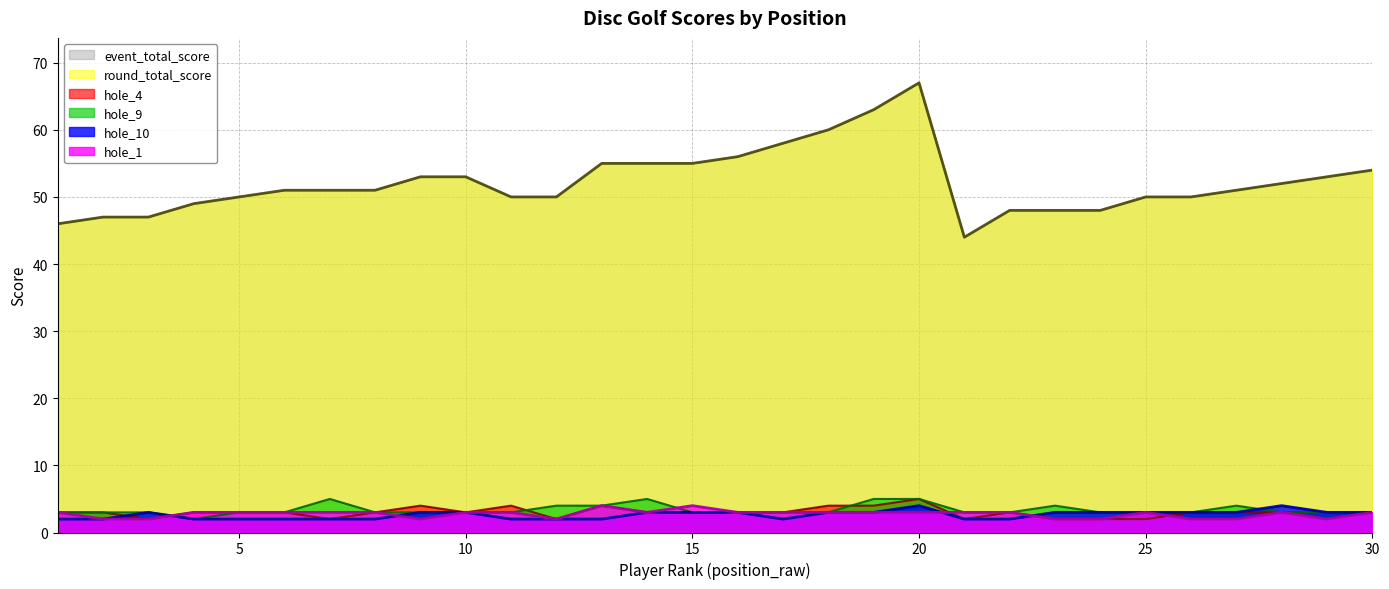

What is the maximum value for round_total_score?

67